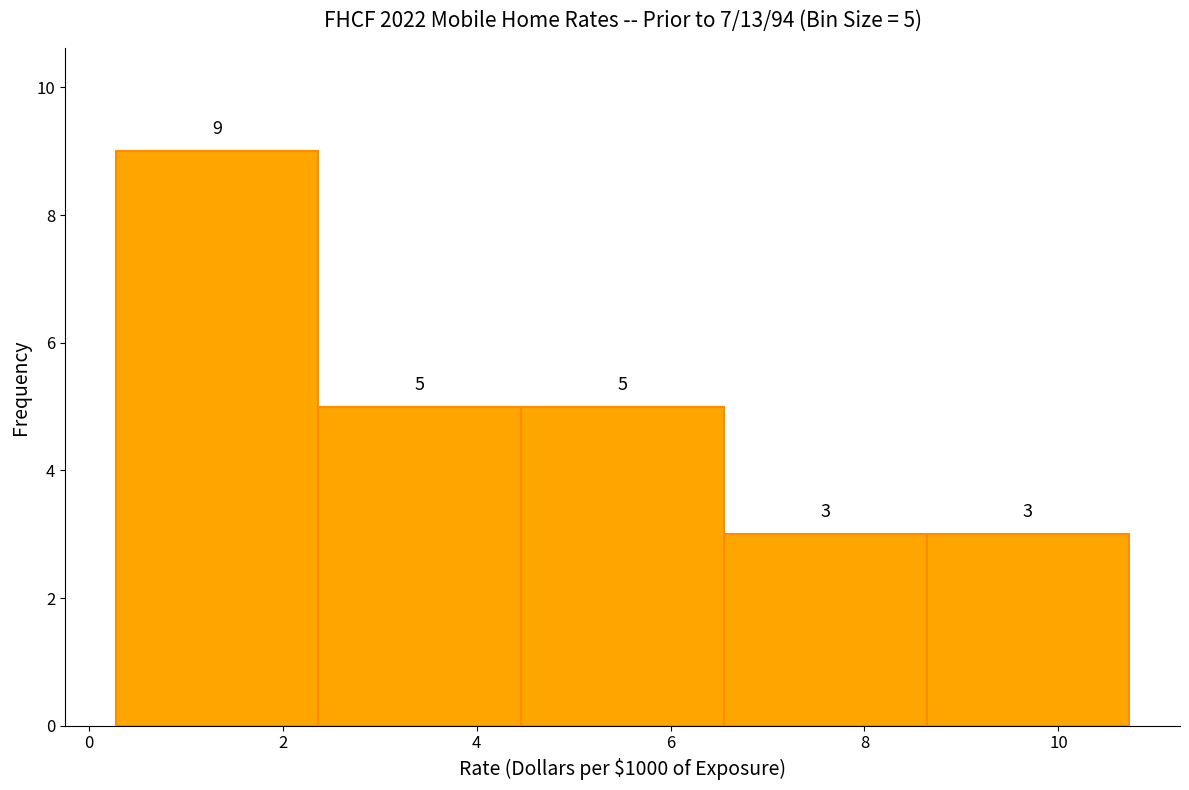

Over which range of the x-axis is the bar tallest?

0.2 to 2.4